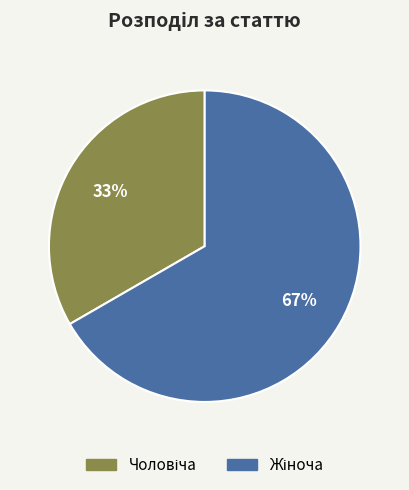

Is there any slice that represents more than half of the pie?

Yes